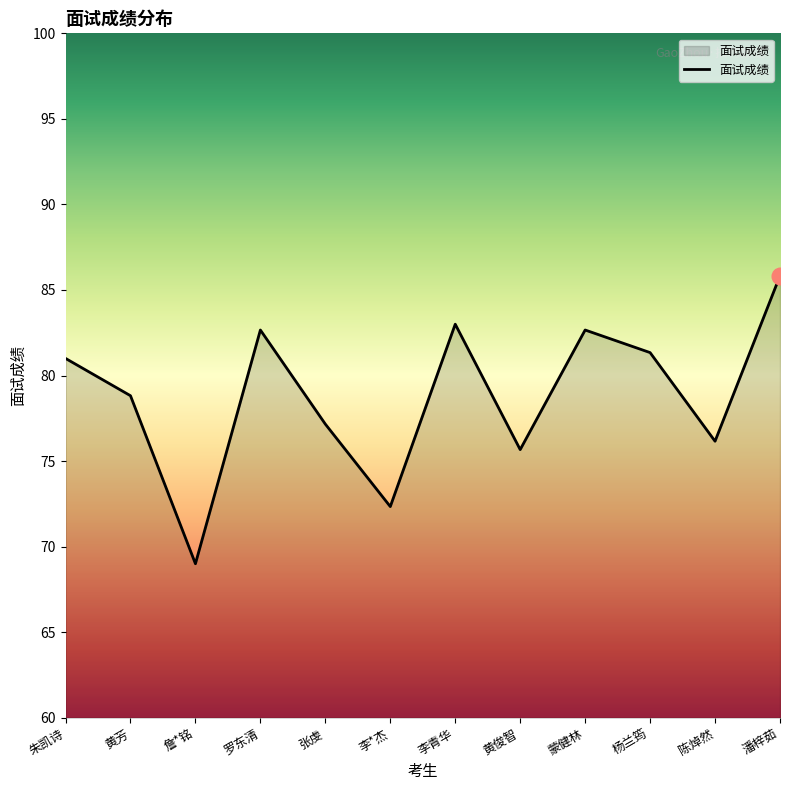

True or false: there are more than 2 points higher than both neighbors.

True